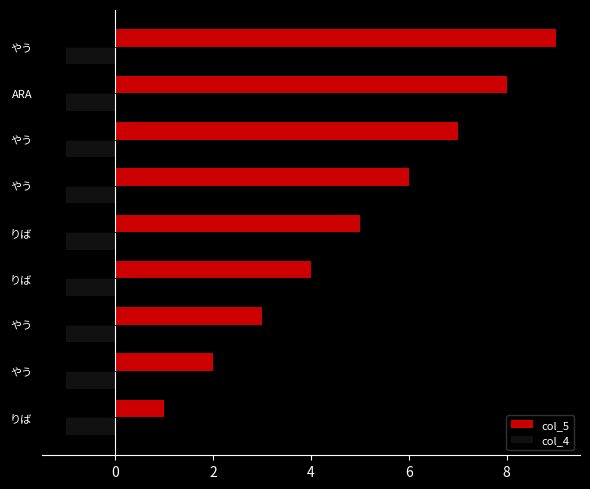

How many series are shown in this chart?

2